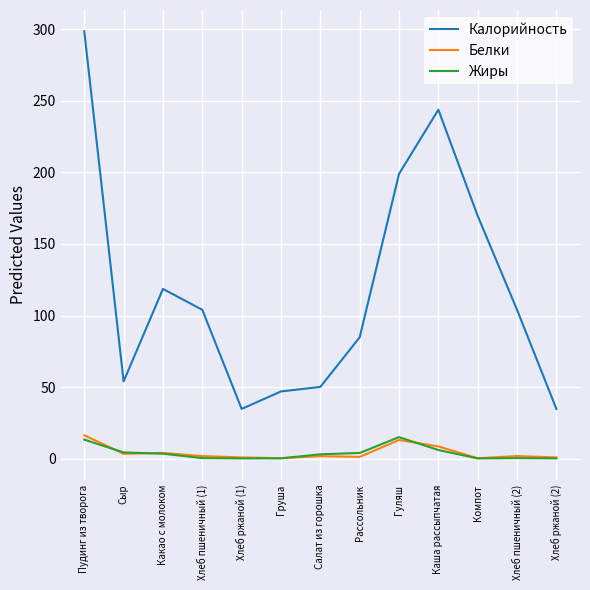

True or false: Белки and Калорийность intersect in this chart.

False